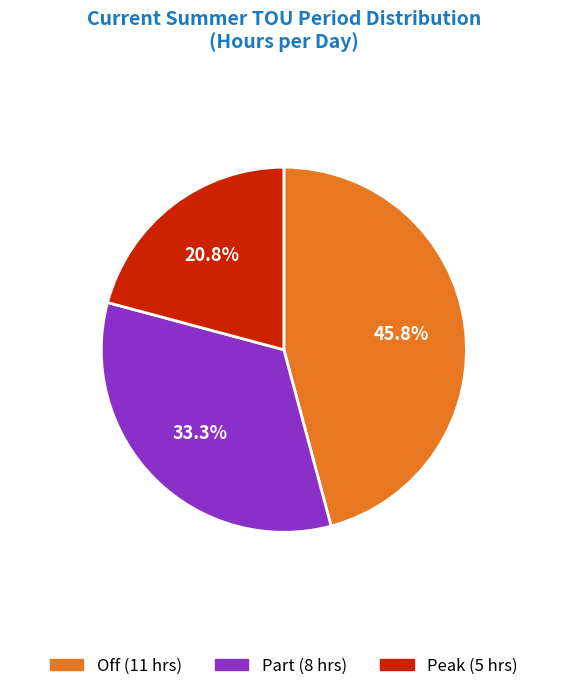

Count the number of slices in the pie.

3